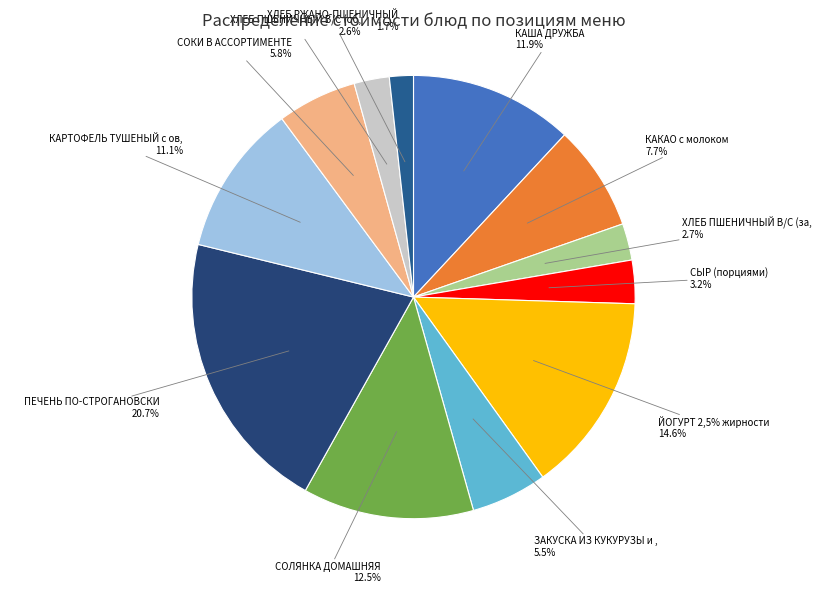

Is ХЛЕБ ПШЕНИЧНЫЙ В/С (завтрак) the majority of the pie?

No